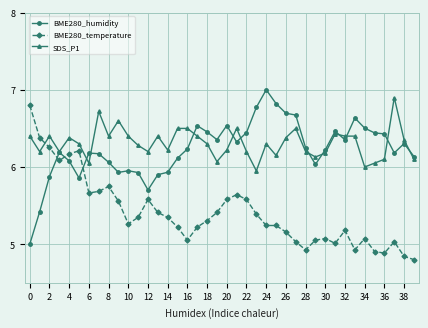

What is the minimum value for BME280_humidity?

5.0